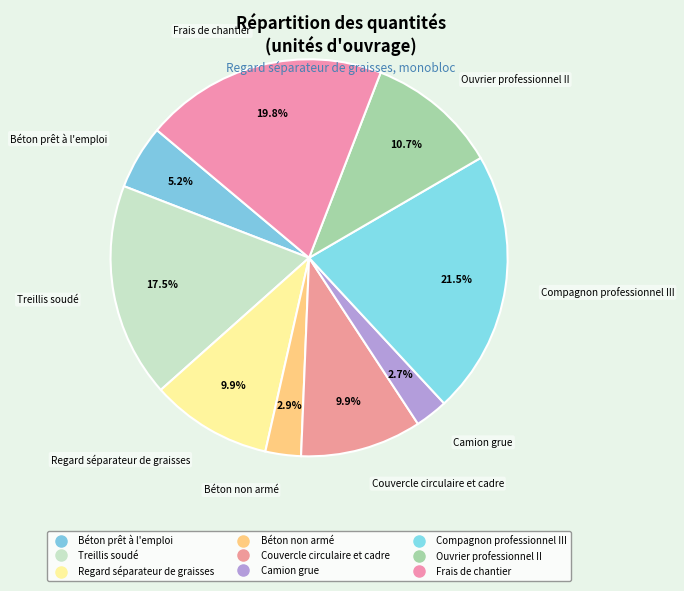

Count the number of slices in the pie.

9